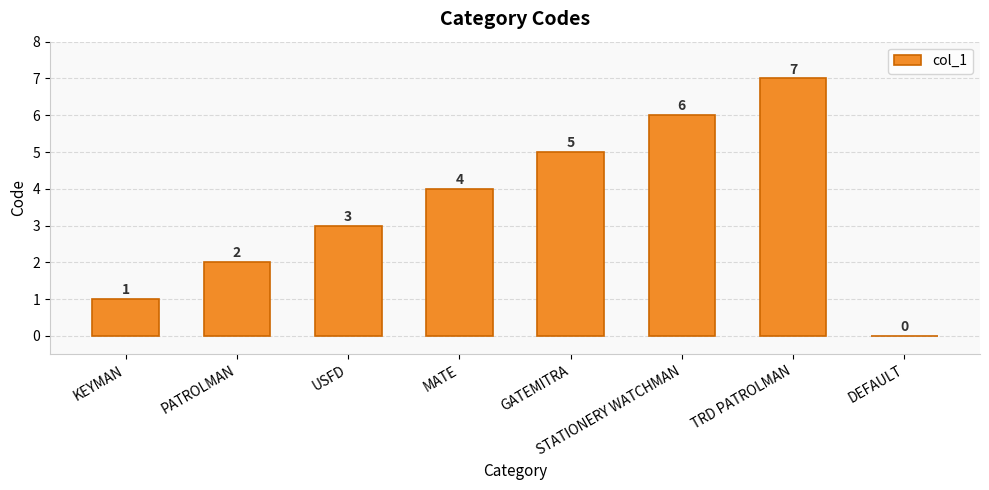

At which label is the value closest to 3?

USFD